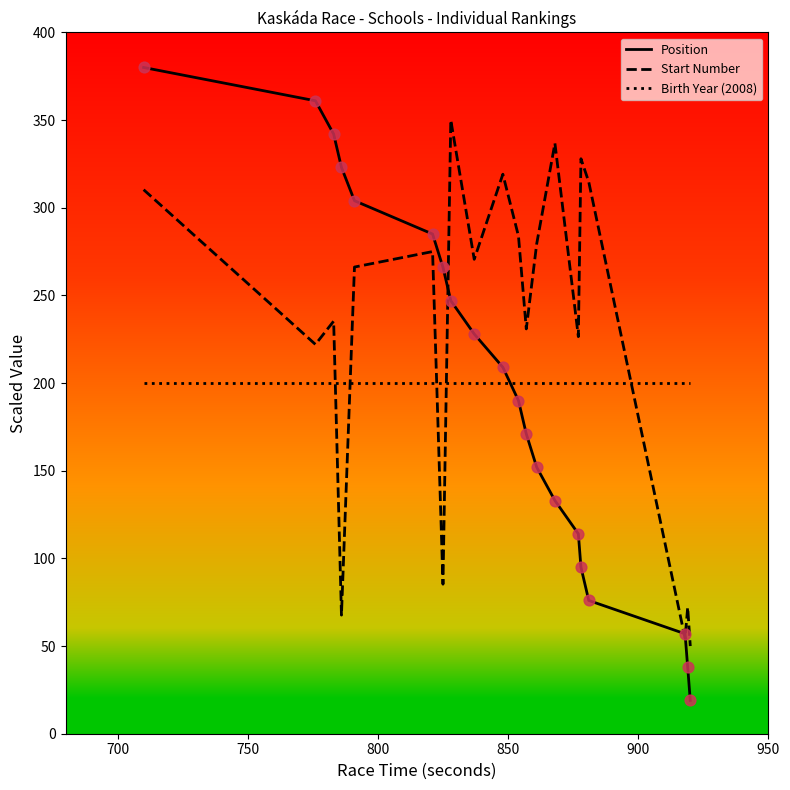

List the series in order of their peak value, lowest first.

Birth Year (2008), Start Number, Position